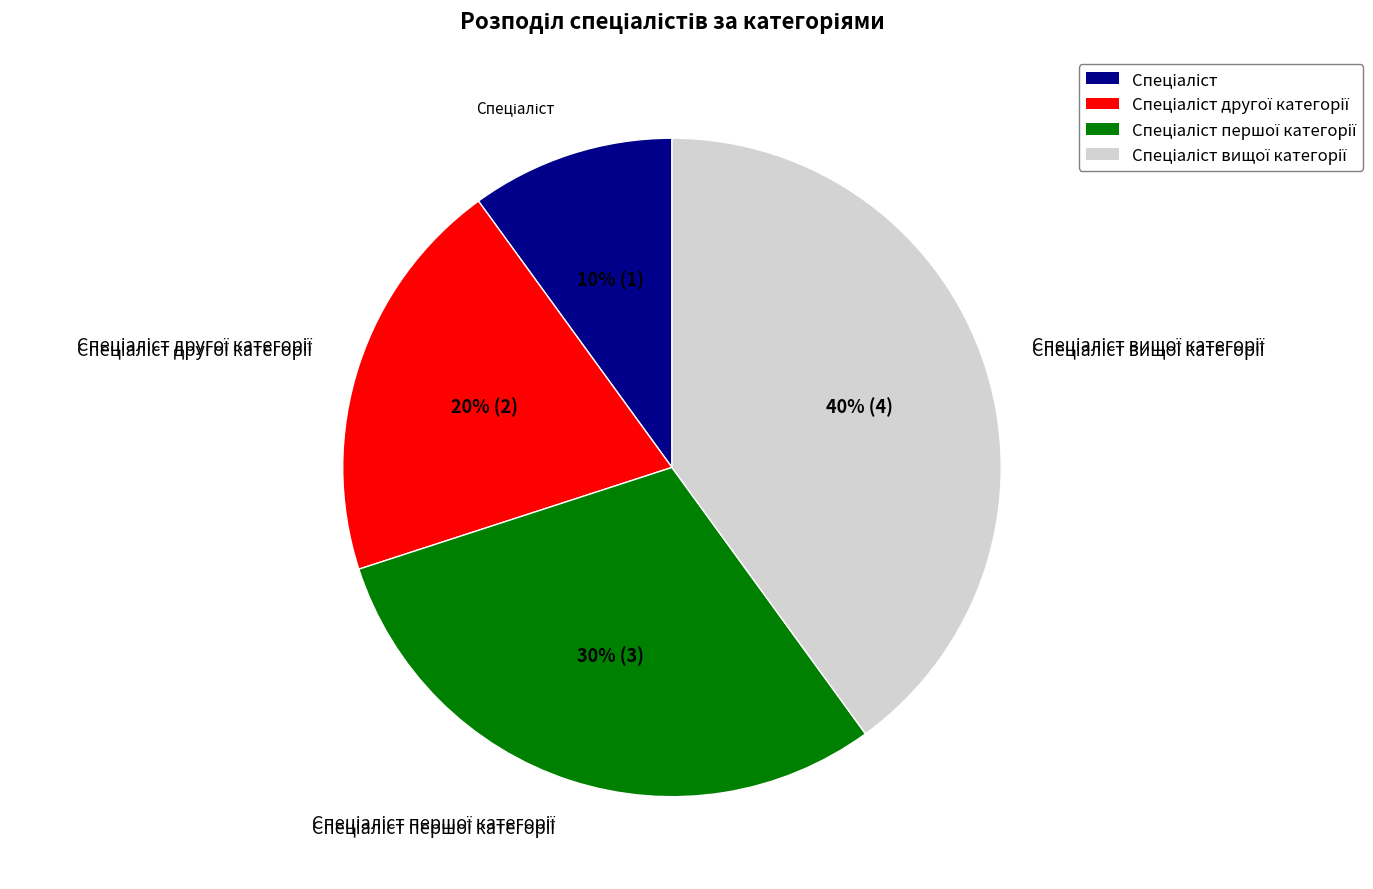

Is there a majority slice in this chart?

No